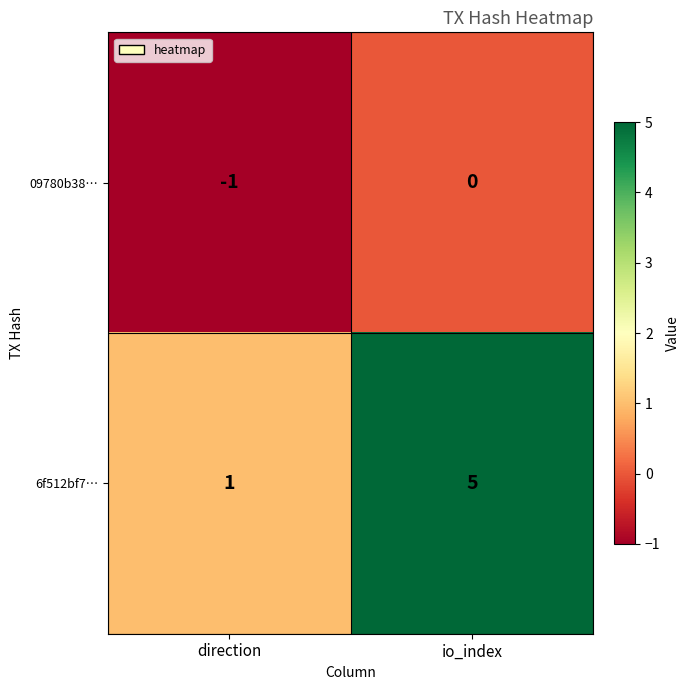

Rank the series at direction from lowest to highest value.

09780b38…, 6f512bf7…